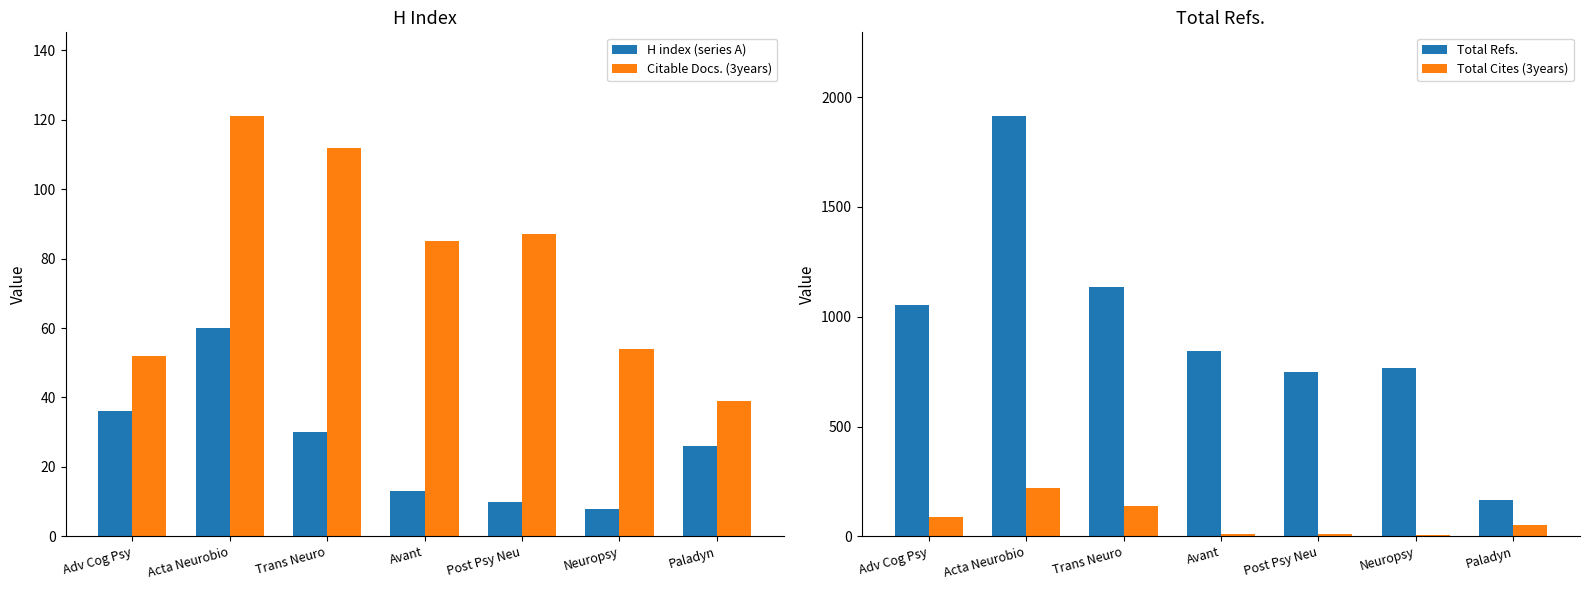

The value of H index (series A) at Post Psy Neu is 10. True or false?

True